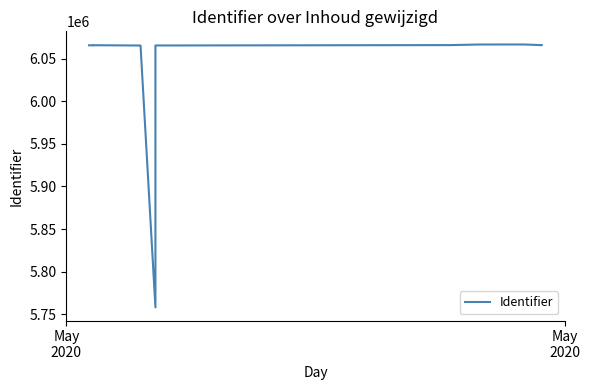

The value at 7 is 9242227. True or false?

False